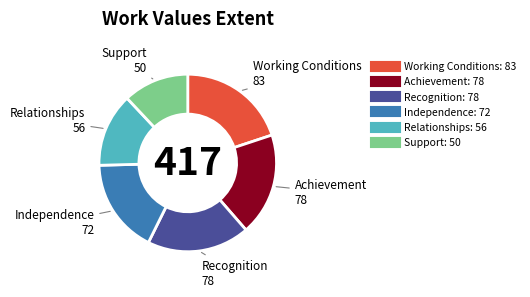

Combined, do Relationships and Support account for over 50%?

No